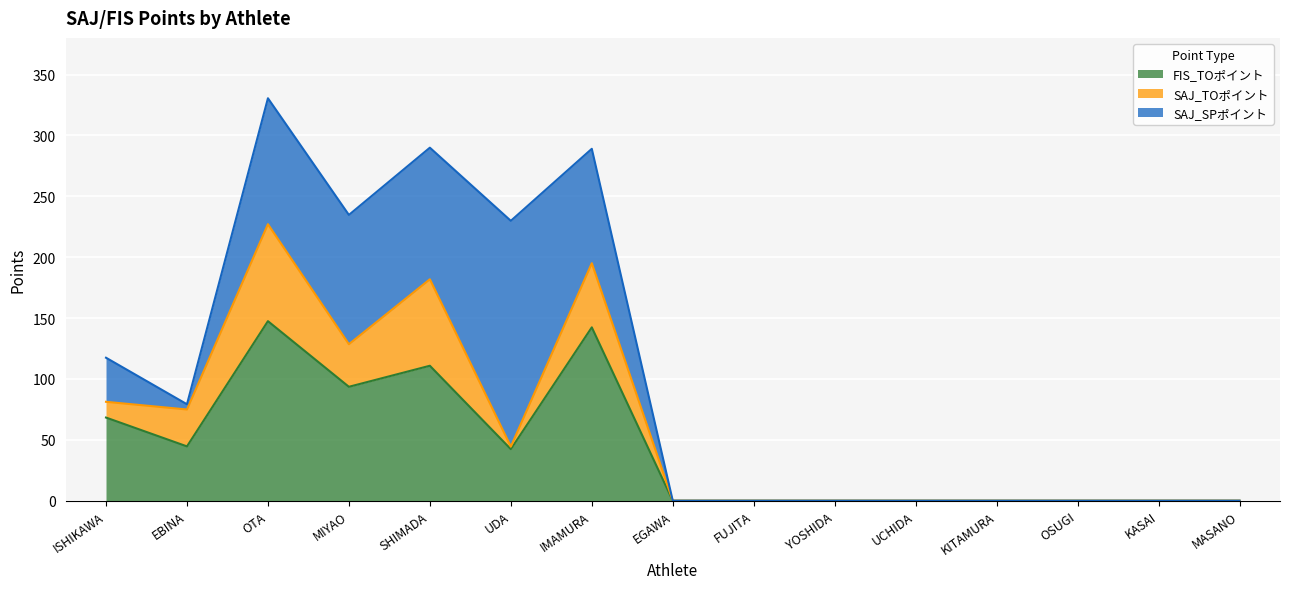

Where do FIS_TOポイント and SAJ_SPポイント first cross each other?

OTA and MIYAO